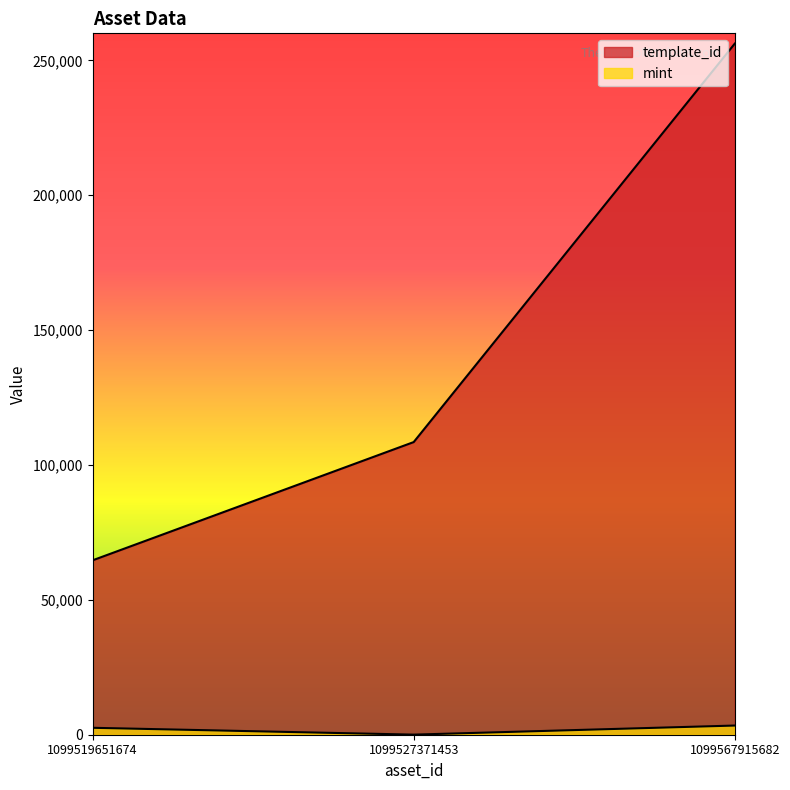

What is the difference between the mint values at 1099567915682 and 1099527371453?

3367